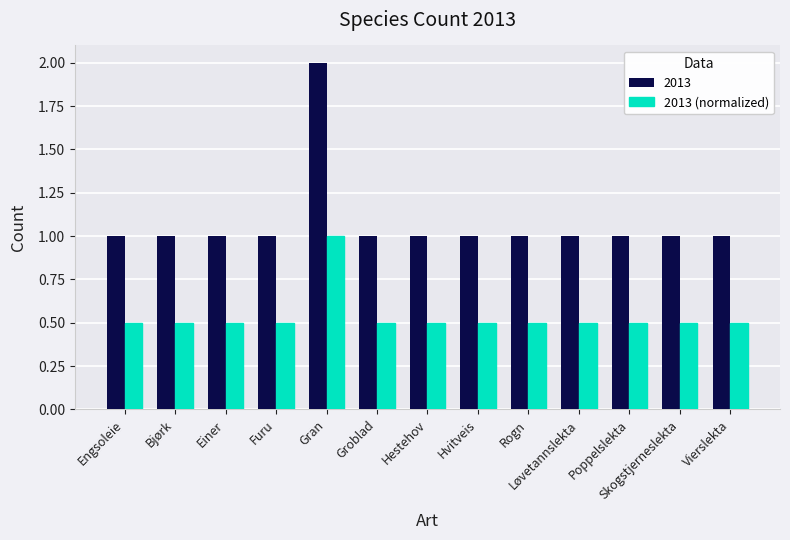

What is the label of the 1st bar from the right?

Vierslekta